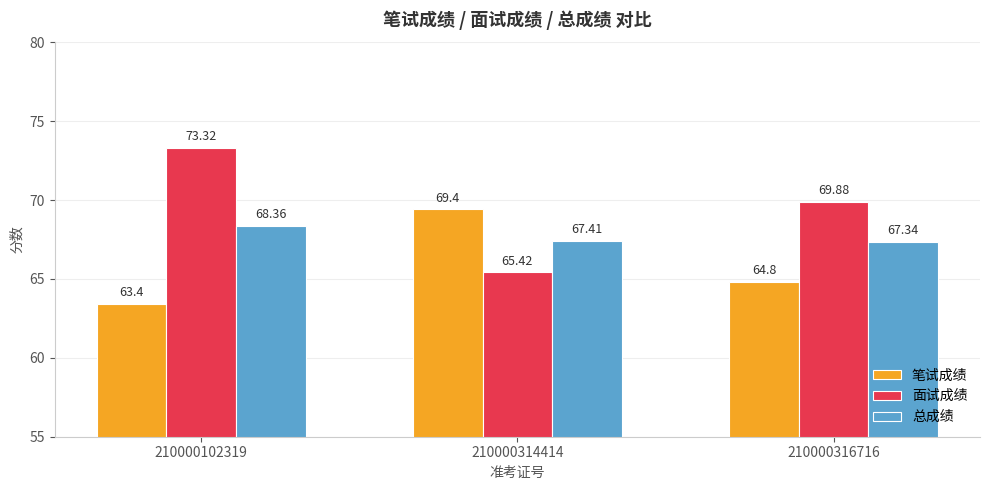

Is the value of 笔试成绩 at 210000316716 greater than the value of 面试成绩 at 210000102319?

No